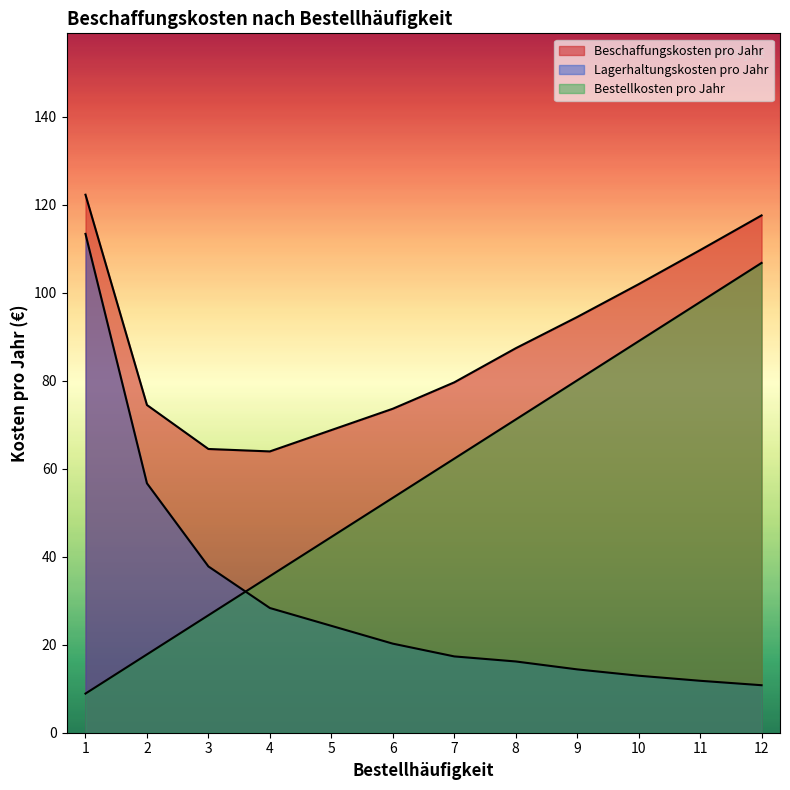

What is the value of the Lagerhaltungskosten pro Jahr point at the 6th from the left?

20.2